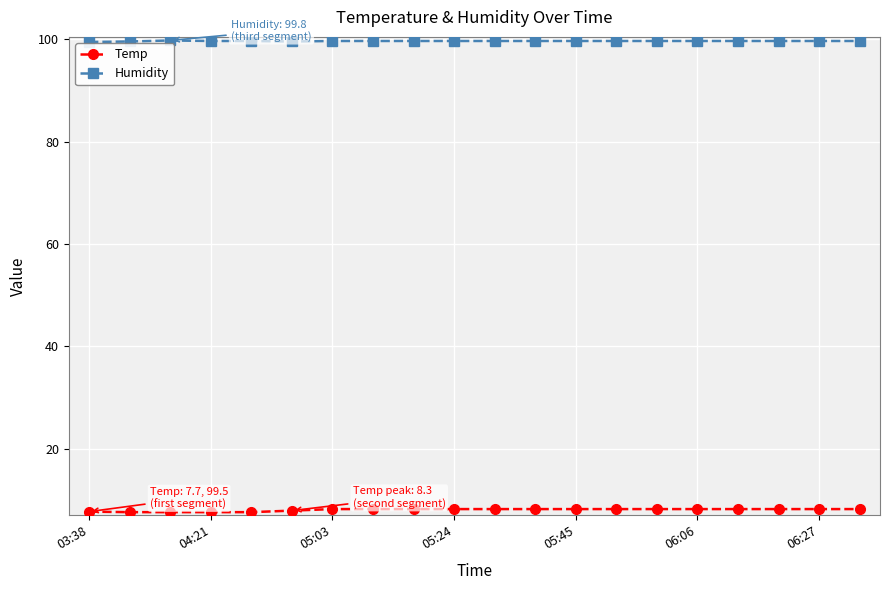

What is the highest value of the Temp series?

8.2